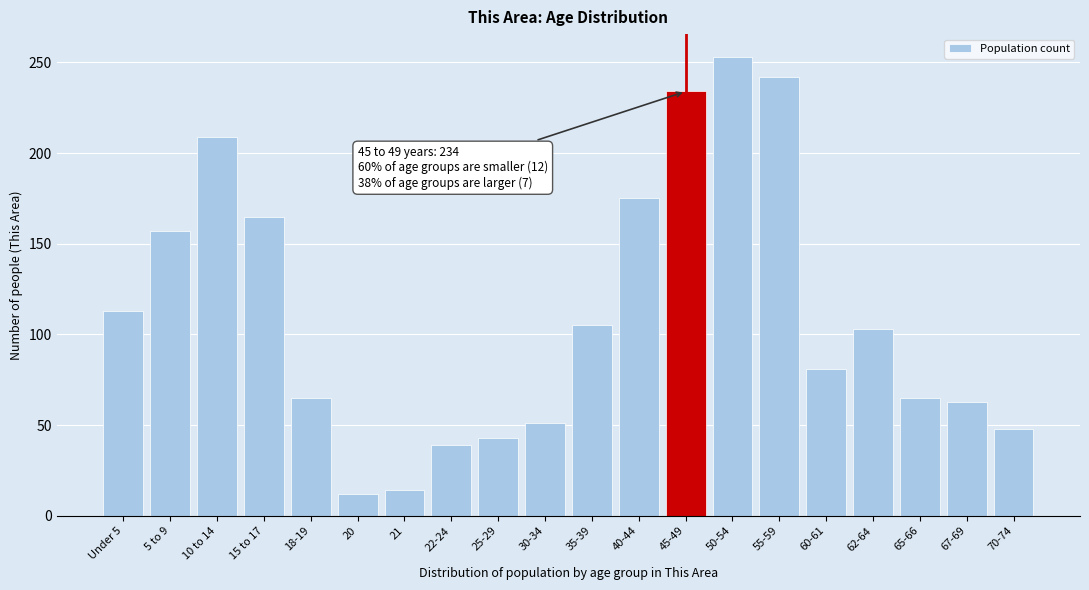

Reading right to left, list all the values displayed in this chart.

48	63	65	103	81	242	253	234	175	105	51	43	39	14	12	65	165	209	157	113